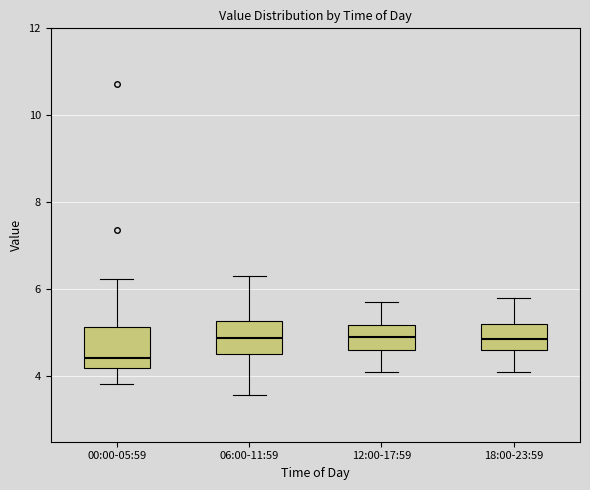

Where does the lower whisker of the box for 18:00-23:59 end on the y-axis? The values are not printed on the chart, so give them approximately, as read against the axis.

4.2